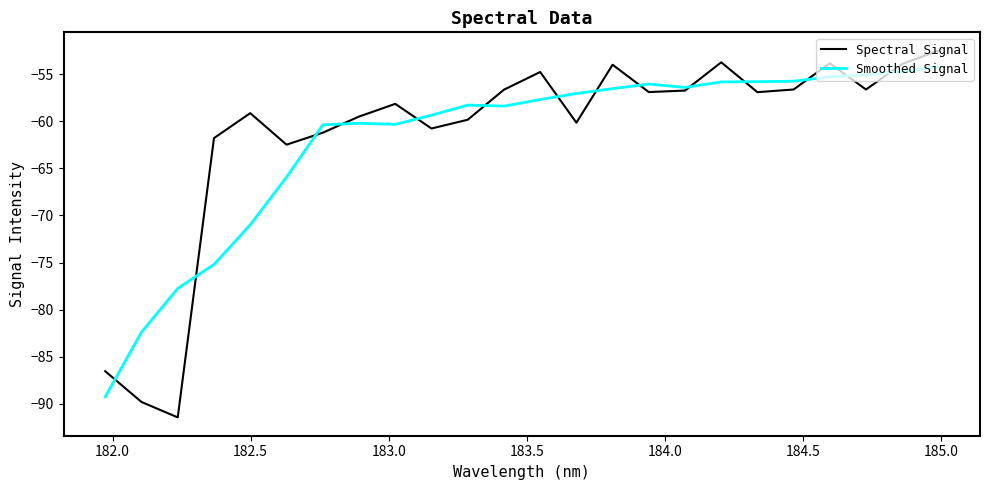

What is the highest value of the Spectral Signal series?

-52.5